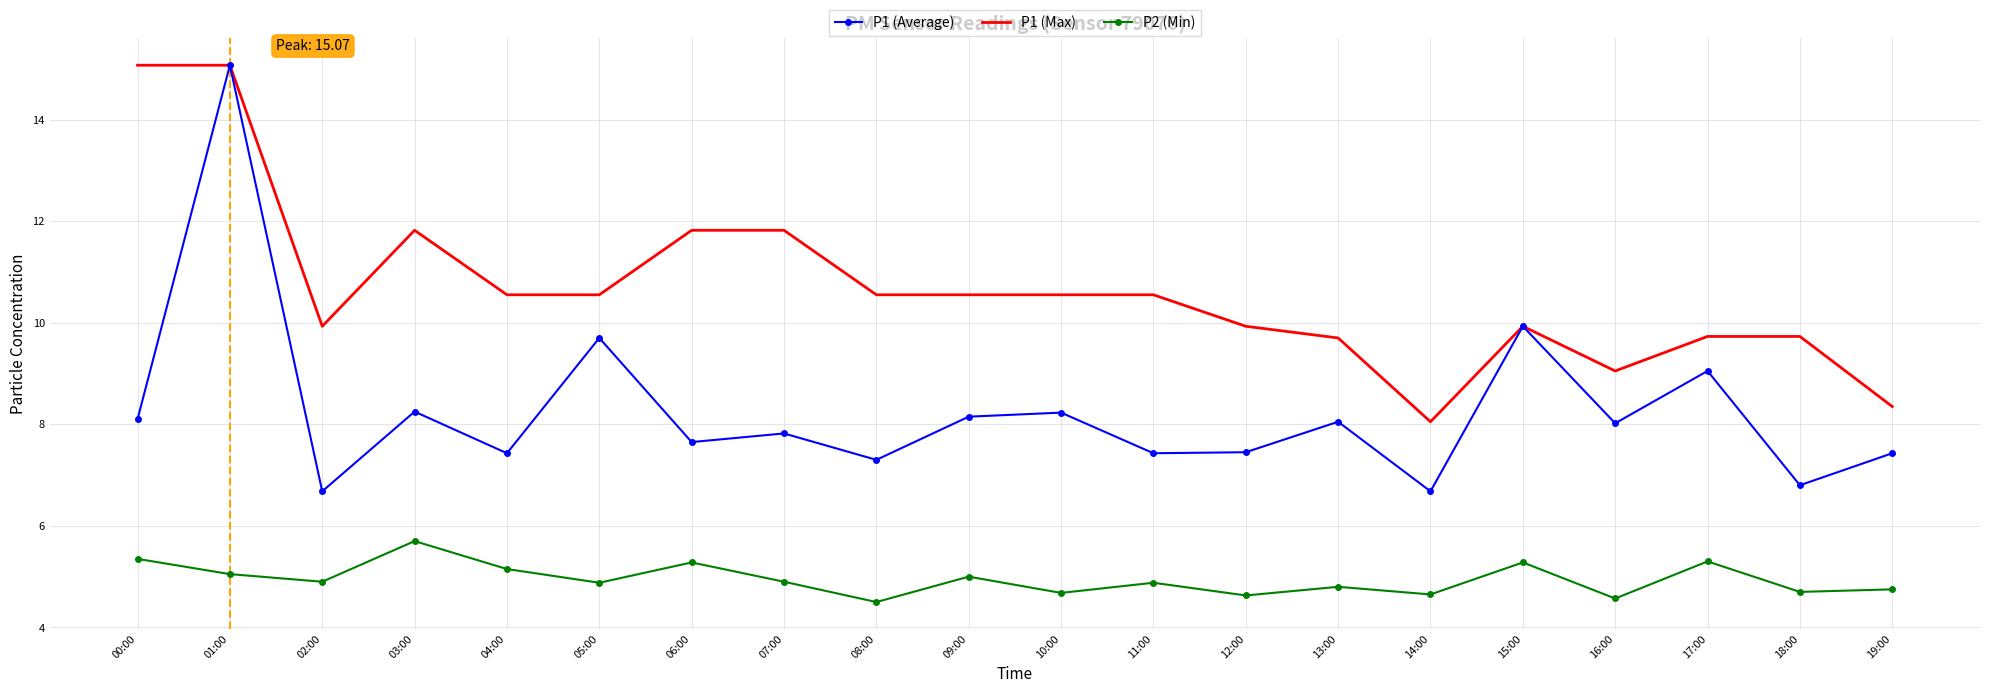

What is the approximate value of P2 (Min) at 18:00?

4.7